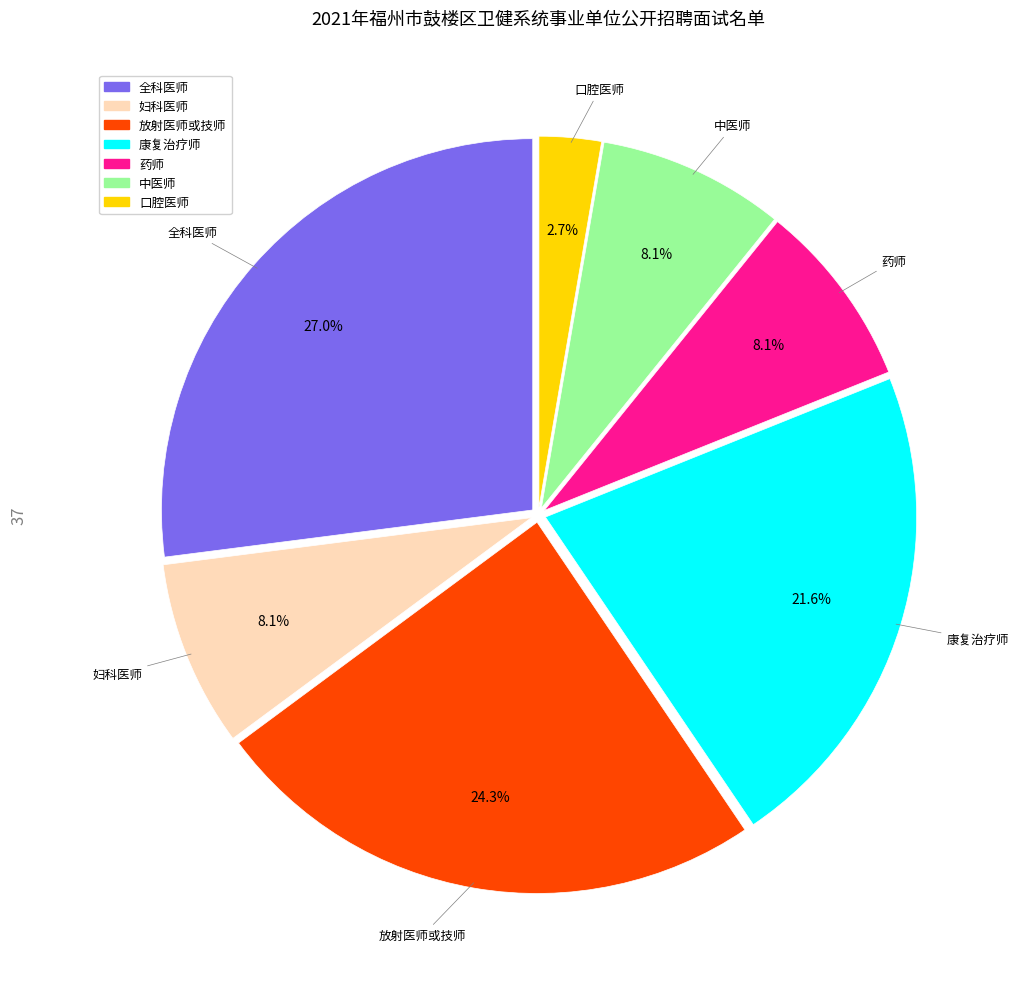

Is it true that 全科医师 is 20% of the pie?

False